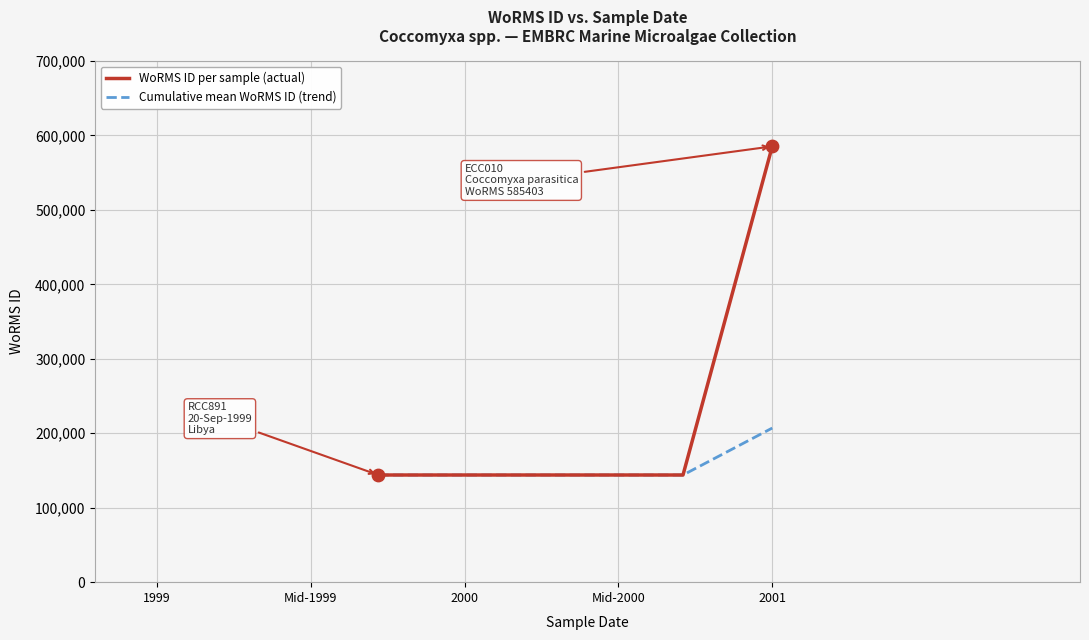

Which series contains the lowest Y value?

WoRMS ID per sample (actual)